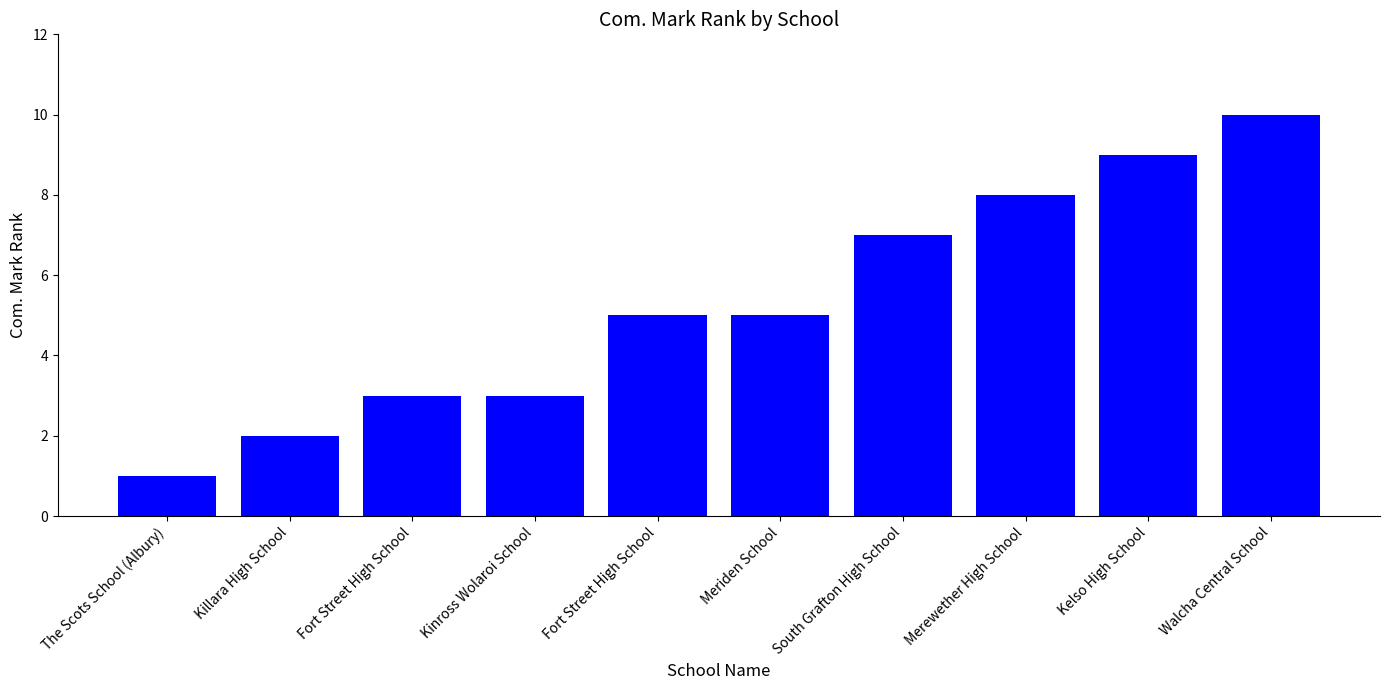

How many bars are there in total?

10